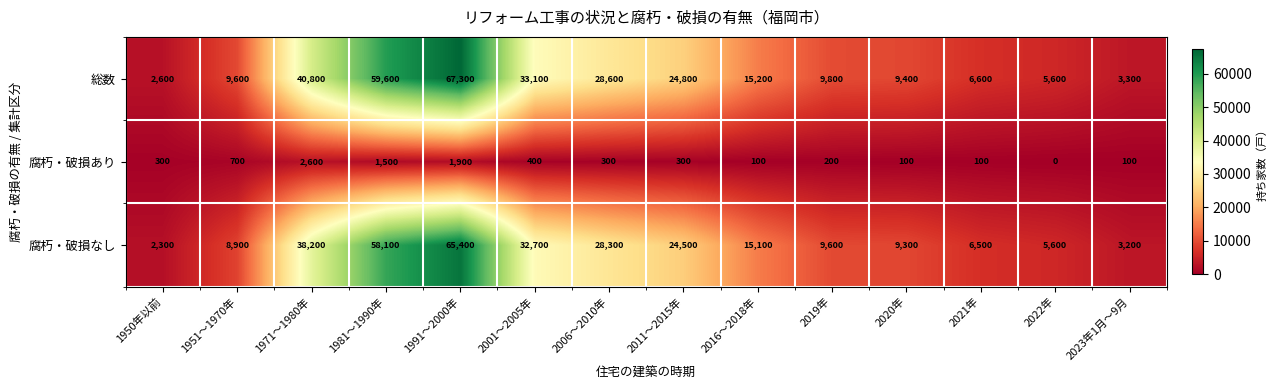

Count the number of categories in the chart.

14